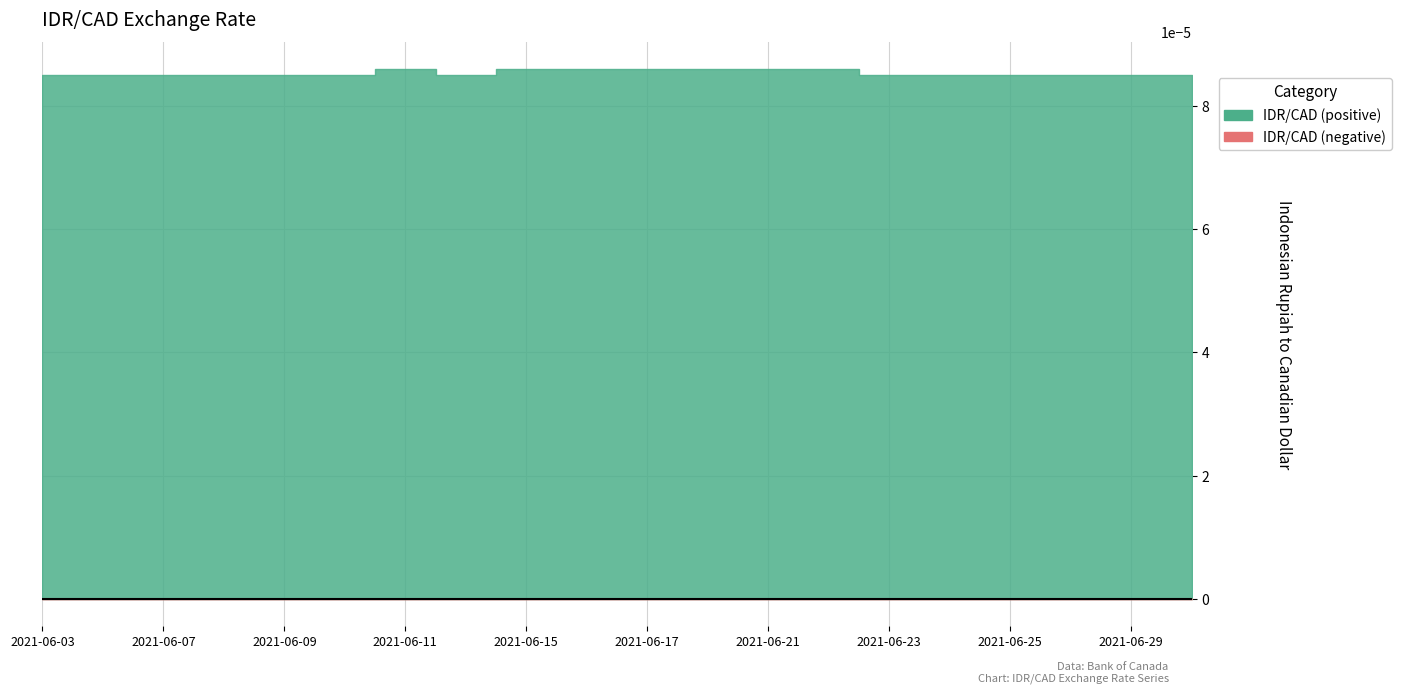

Which has a higher value, 2021-06-25 or 2021-06-09?

2021-06-25